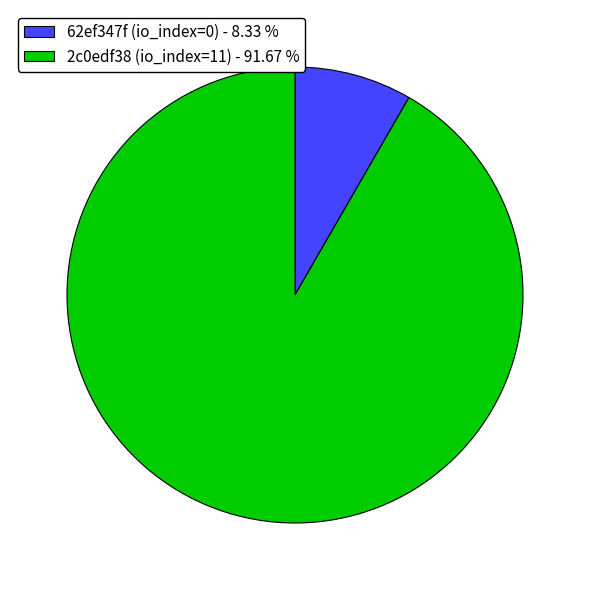

Which slice is the largest?

2c0edf38 (io_index=11) - 91.67 %